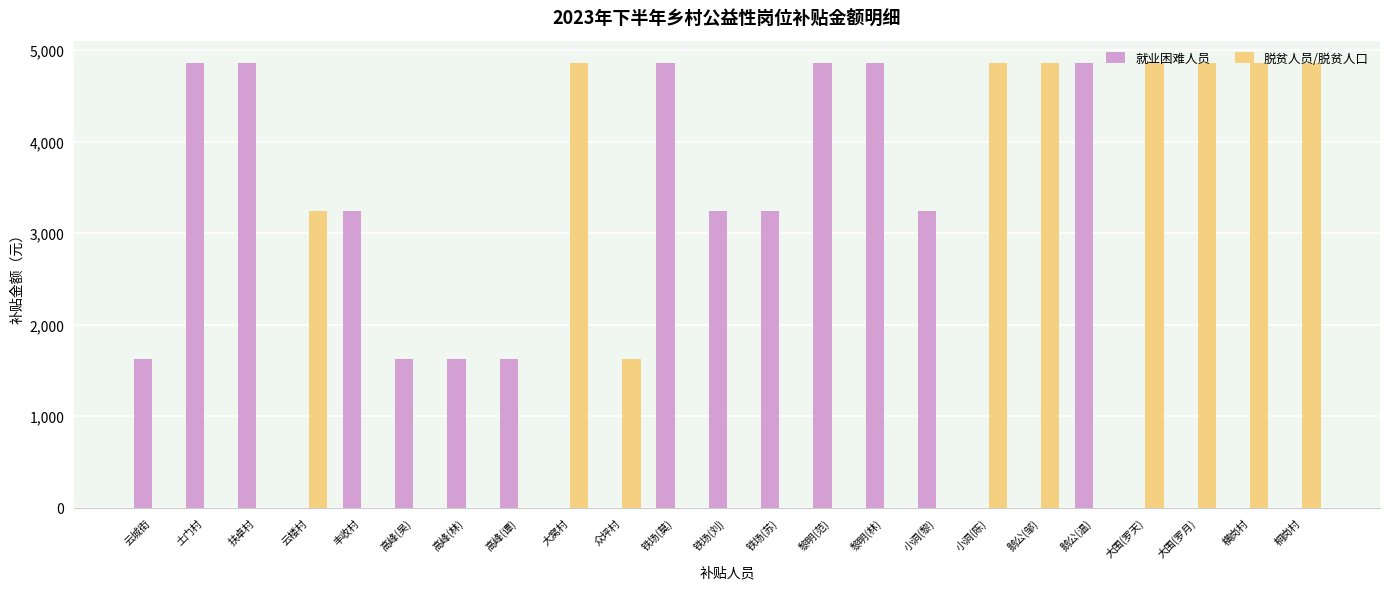

True or false: 就业困难人员 has a value of 2464 at 高峰(谭).

False